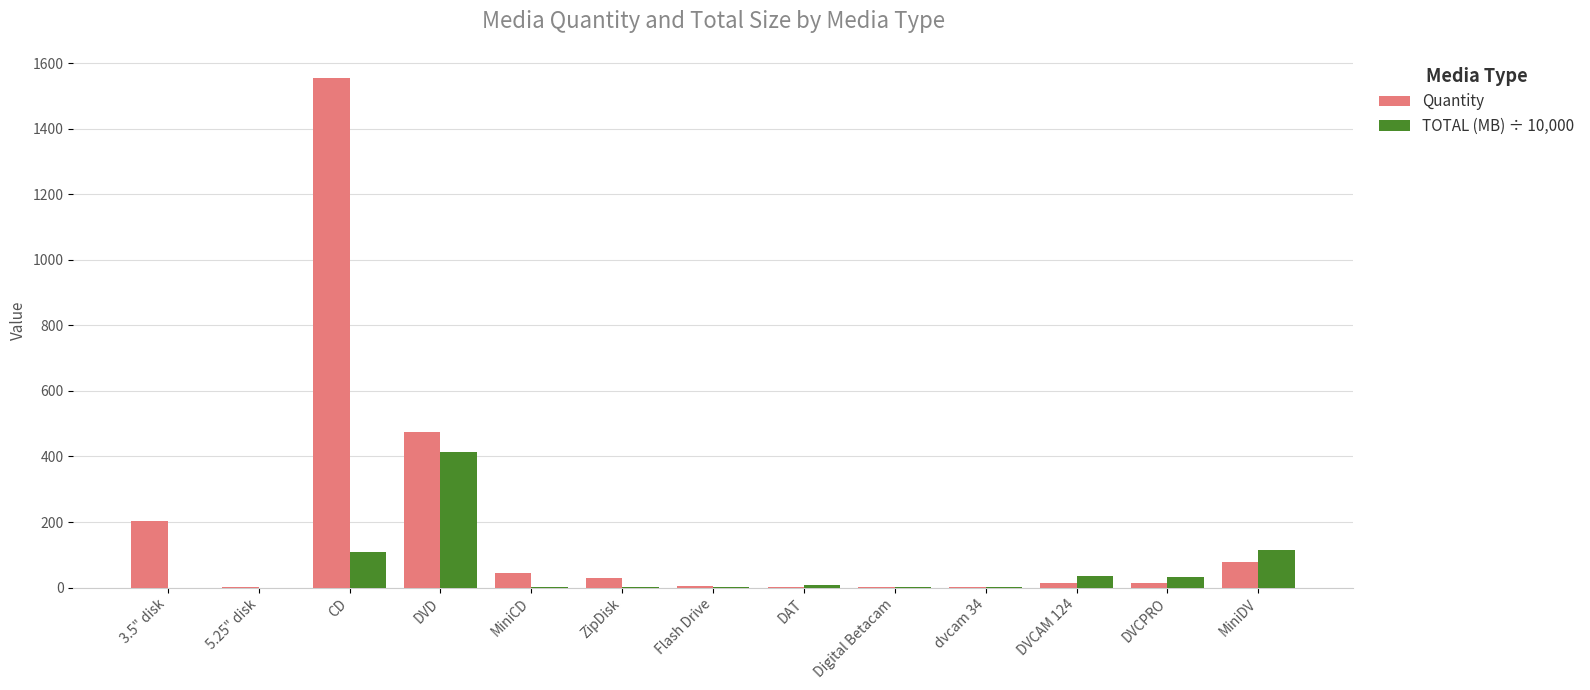

Where does the Quantity series first go above 15?

3.5" disk